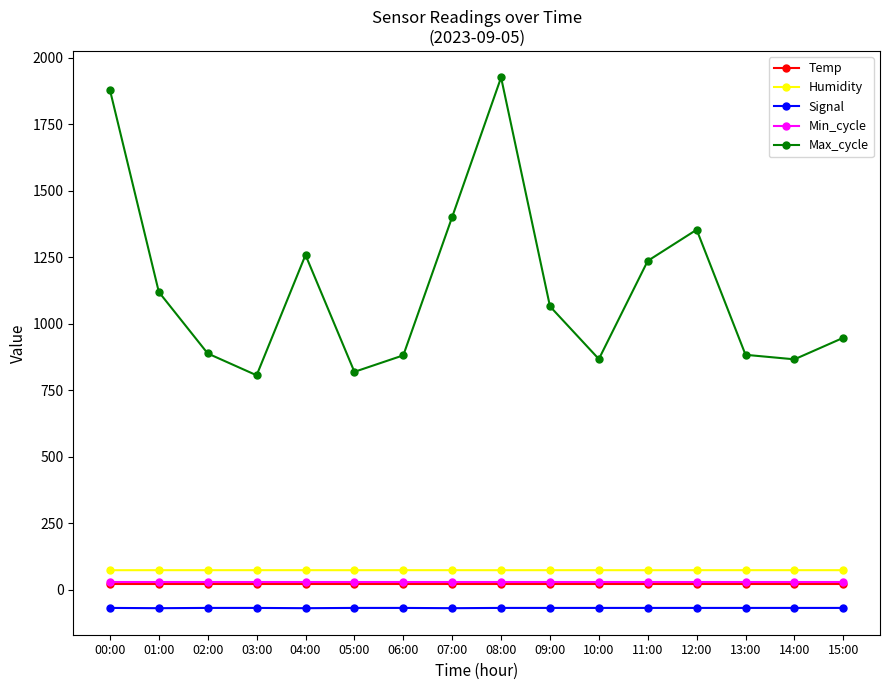

True or false: Min_cycle and Signal cross at least once.

False